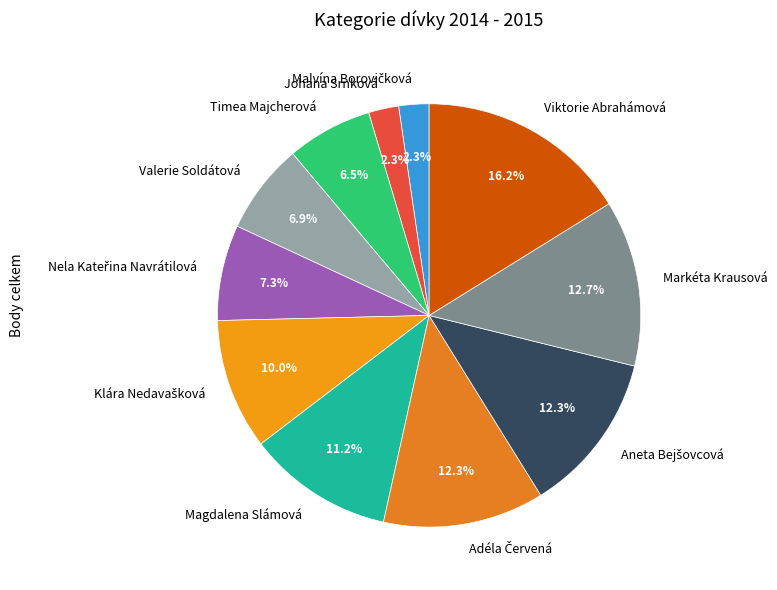

Does Timea Majcherová represent more than half of the total?

No